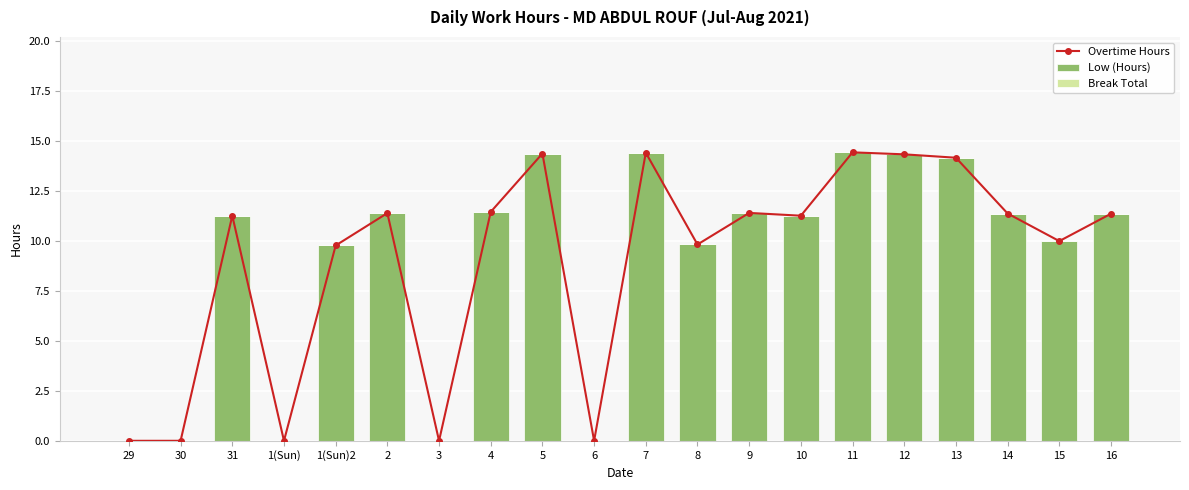

Reading left to right, extract all data points from this chart.

Overtime Hours: 0.0	0.0	11.3	0.0	9.8	11.4	0.0	11.4	14.4	0.0	14.4	9.8	11.4	11.3	14.4	14.3	14.2	11.4	10.0	11.4
Low (Hours): 0.0	0.0	11.3	0.0	9.8	11.4	0.0	11.4	14.4	0.0	14.4	9.8	11.4	11.3	14.4	14.3	14.2	11.4	10.0	11.4
Break Total: 0.0	0.0	0.0	0.0	0.0	0.0	0.0	0.0	0.0	0.0	0.0	0.0	0.0	0.0	0.0	0.0	0.0	0.0	0.0	0.0